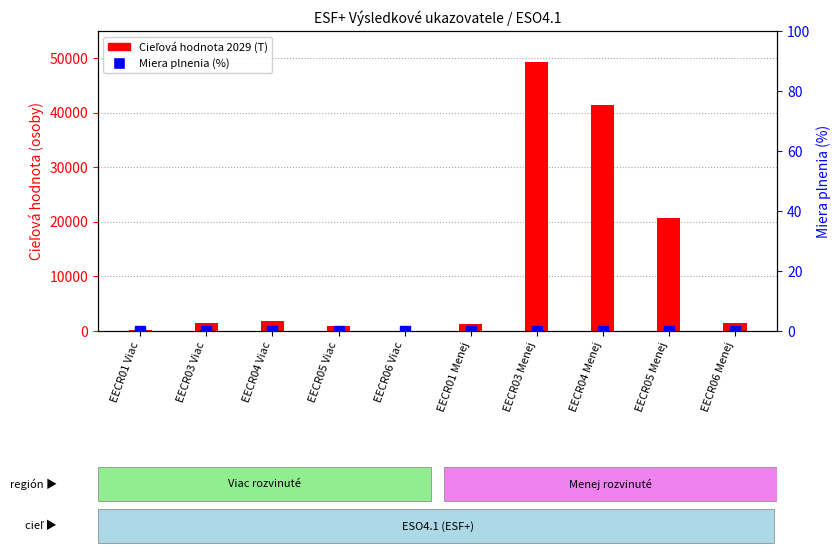

How many values in the Cieľová hodnota 2029 (T) series are below 1524?

5